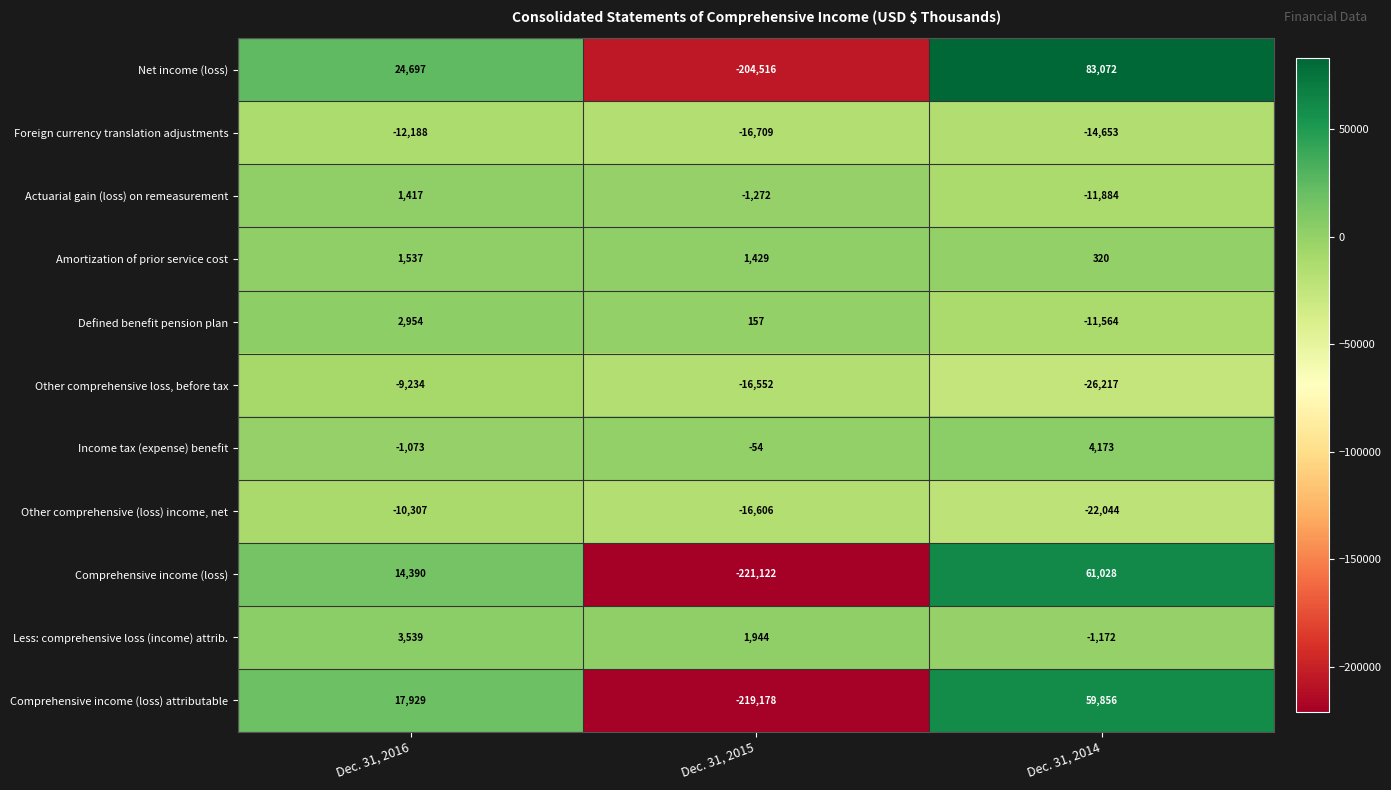

What is the total value across all series at Dec. 31, 2016?

33661